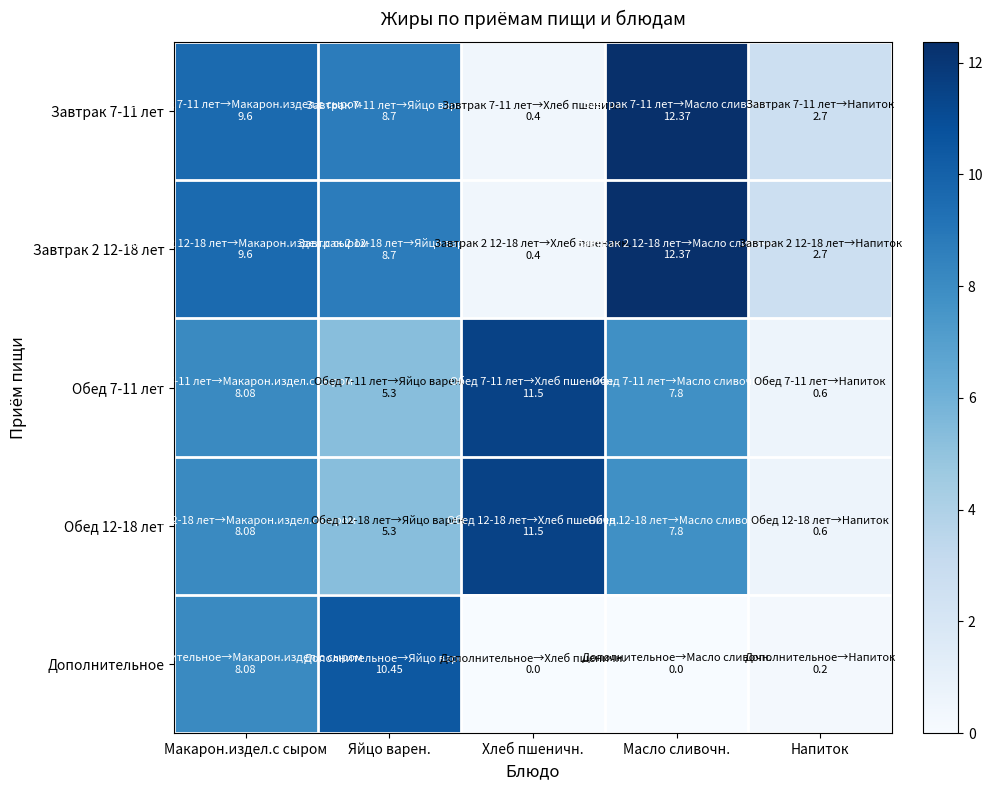

Reading left to right, what are all the values shown in this chart?

Завтрак 7-11 лет: Макарон.издел.с сыром=9.6	Яйцо варен.=8.7	Хлеб пшеничн.=0.4	Масло сливочн.=12.4	Напиток=2.7
Завтрак 2 12-18 лет: Макарон.издел.с сыром=9.6	Яйцо варен.=8.7	Хлеб пшеничн.=0.4	Масло сливочн.=12.4	Напиток=2.7
Обед 7-11 лет: Макарон.издел.с сыром=8.1	Яйцо варен.=5.3	Хлеб пшеничн.=11.5	Масло сливочн.=7.8	Напиток=0.6
Обед 12-18 лет: Макарон.издел.с сыром=8.1	Яйцо варен.=5.3	Хлеб пшеничн.=11.5	Масло сливочн.=7.8	Напиток=0.6
Дополнительное: Макарон.издел.с сыром=8.1	Яйцо варен.=10.4	Хлеб пшеничн.=0.0	Масло сливочн.=0.0	Напиток=0.2